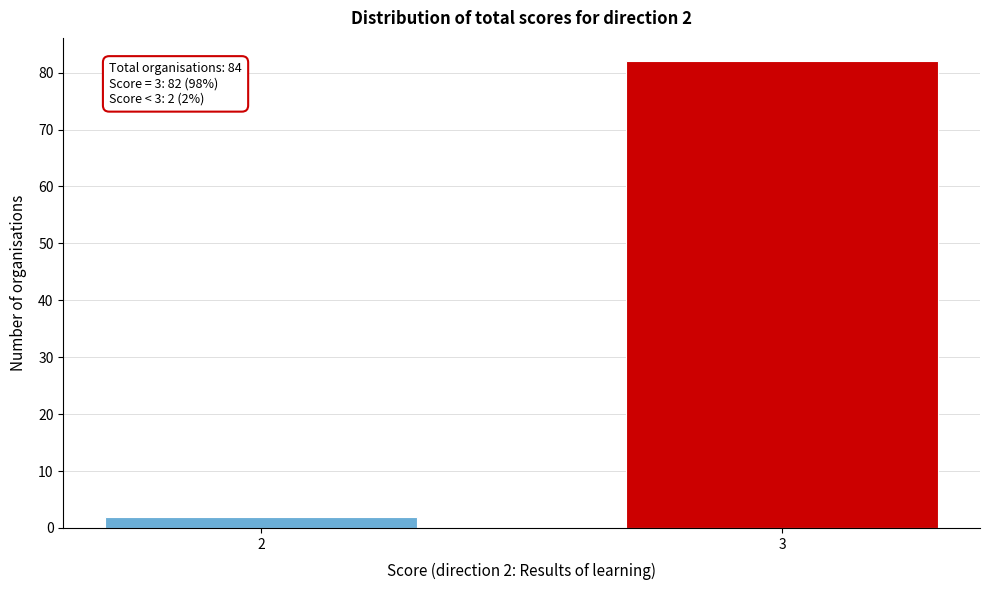

Reading left to right, transcribe all the data shown in this chart.

2	82